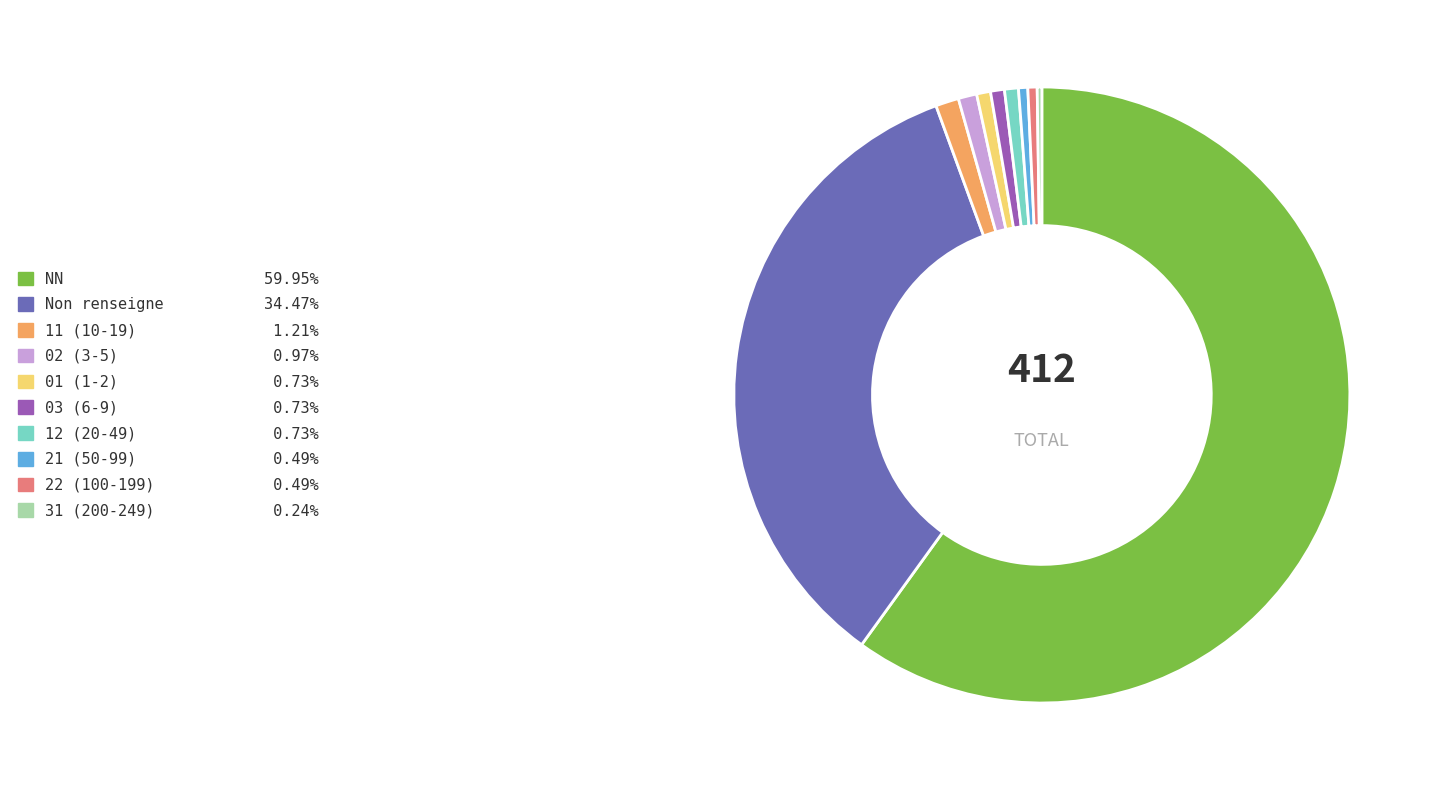

Is there any slice that represents more than half of the pie?

Yes